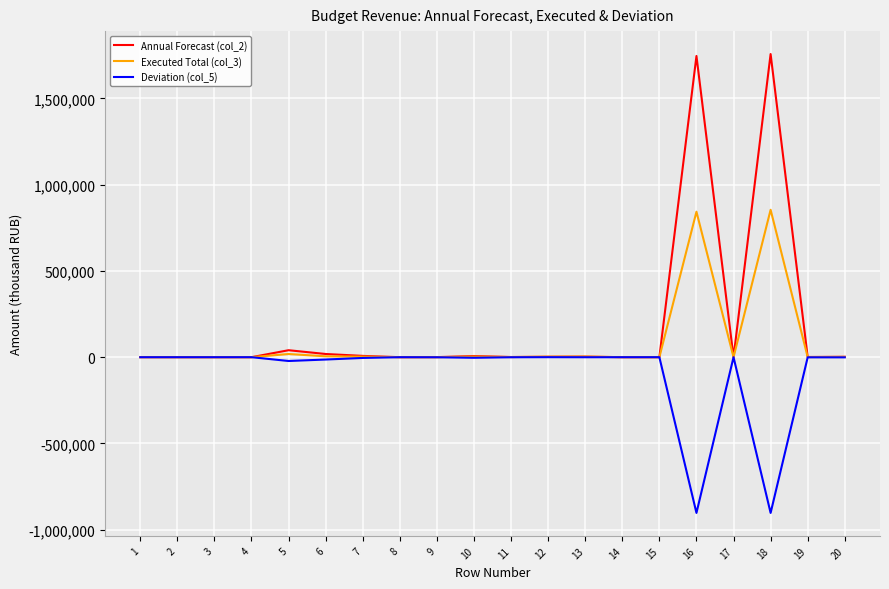

At how many categories does at least one series exceed 856356?

2